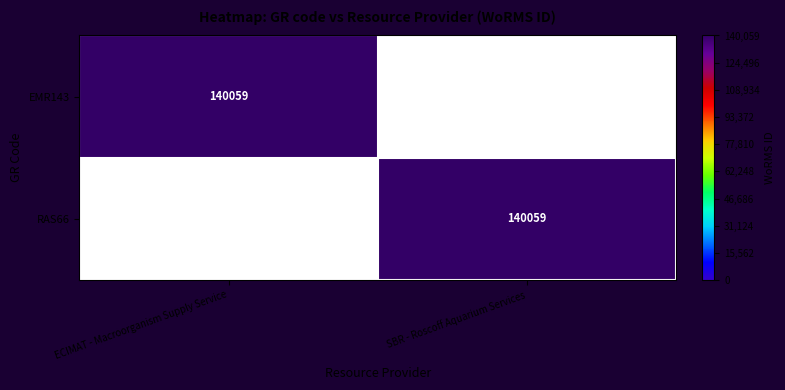

True or false: EMR143 has a value of 140059 at ECIMAT - Macroorganism Supply Service.

True